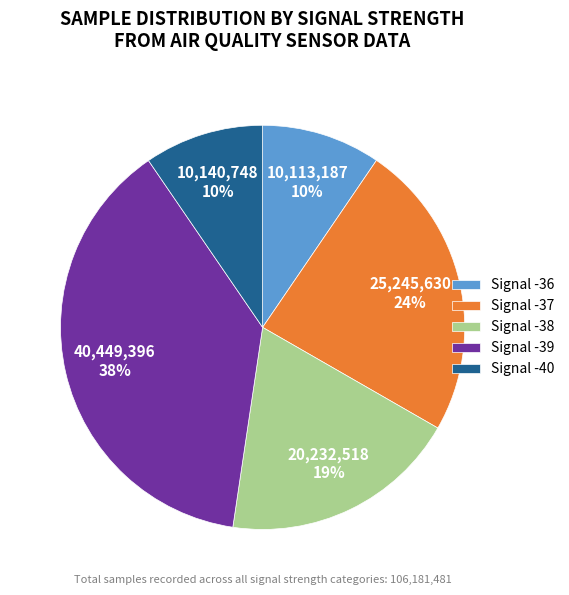

Between Signal -36 and Signal -37, which is larger?

Signal -37